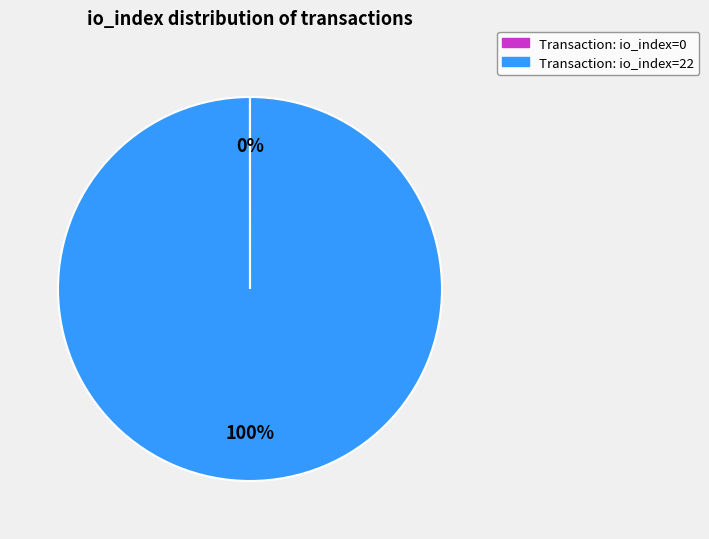

Is there a majority slice in this chart?

Yes